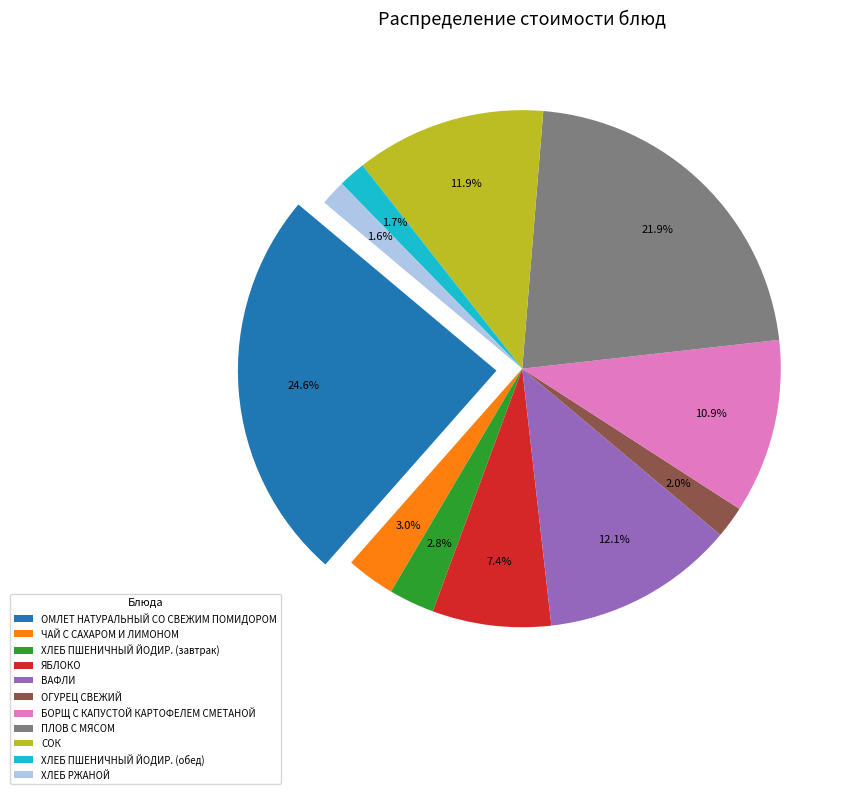

Is the sum of ПЛОВ С МЯСОМ and ЯБЛОКО greater than half?

No